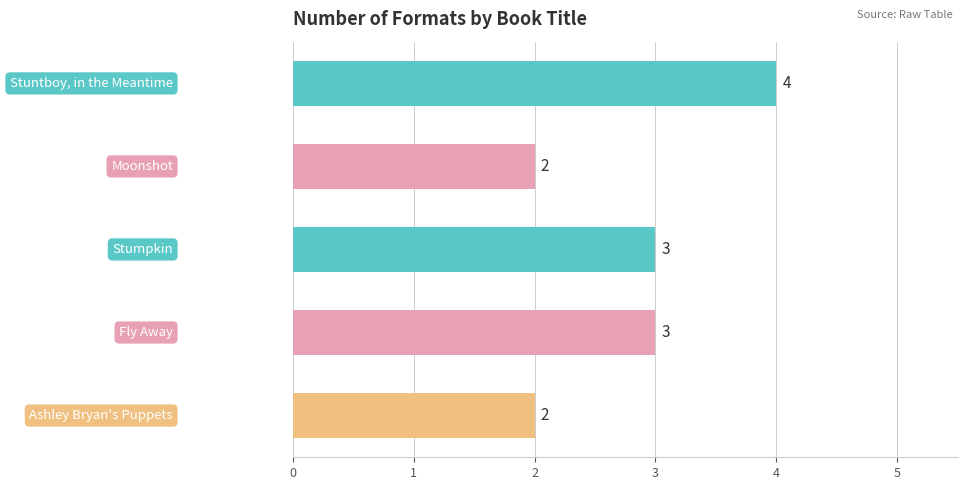

How many categories are shown in the chart?

5